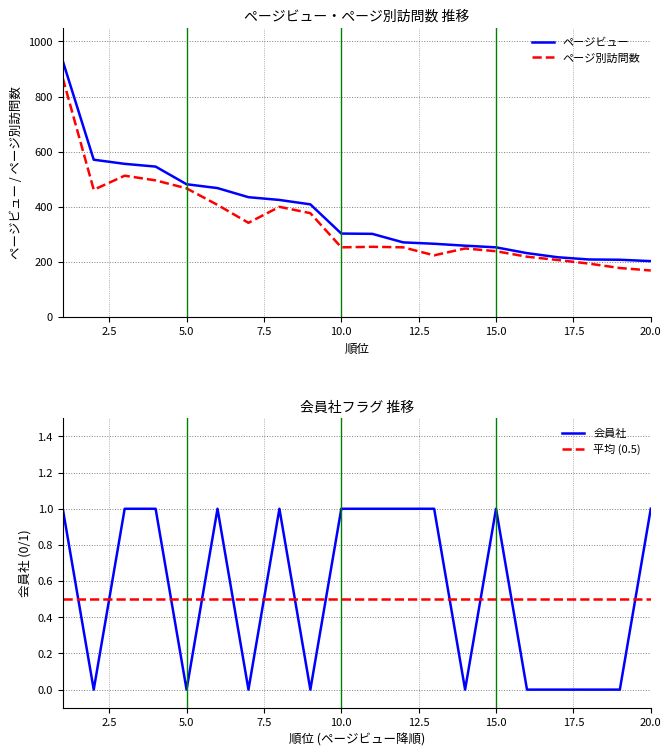

True or false: ページビュー and 平均 (0.5) intersect in this chart.

False